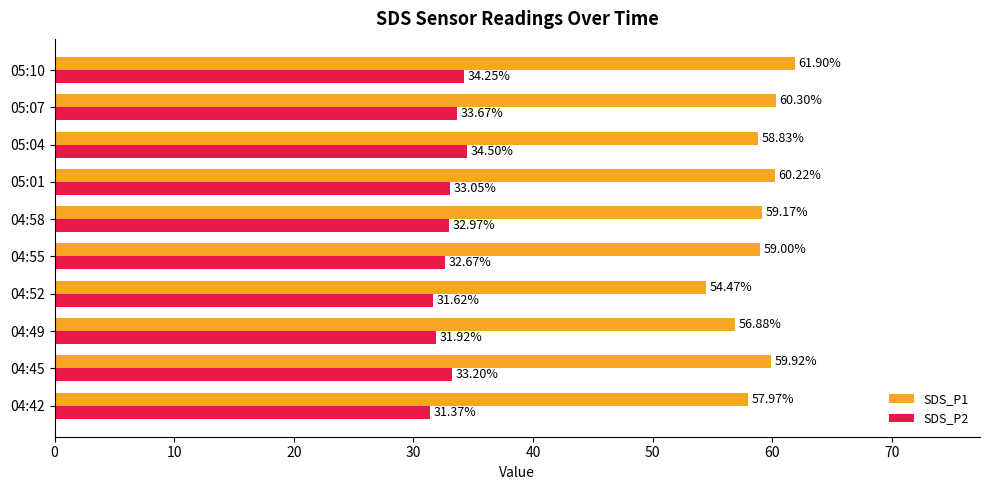

What is the average value of the SDS_P2 series?

32.9